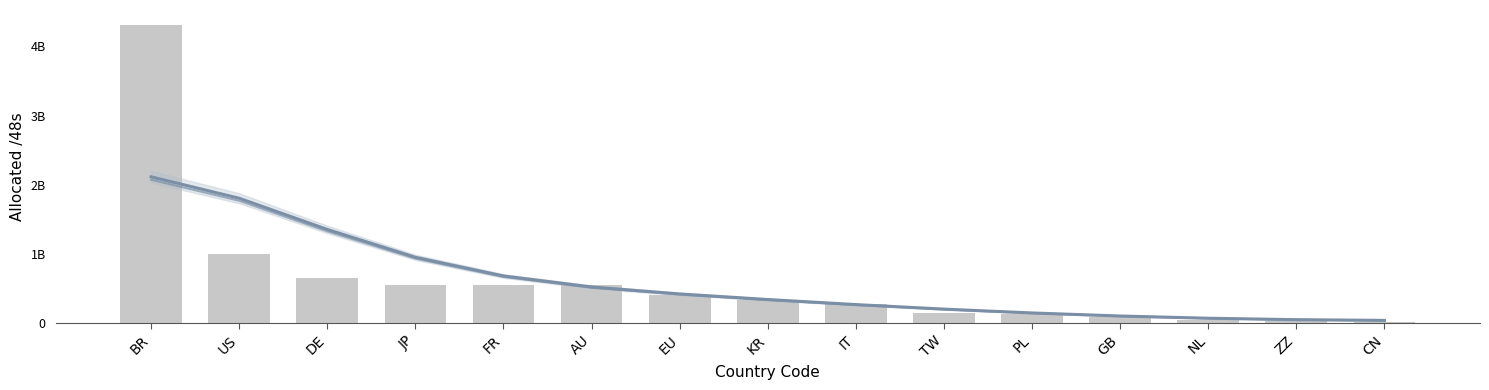

What is the label of the 14th bar from the left?

ZZ